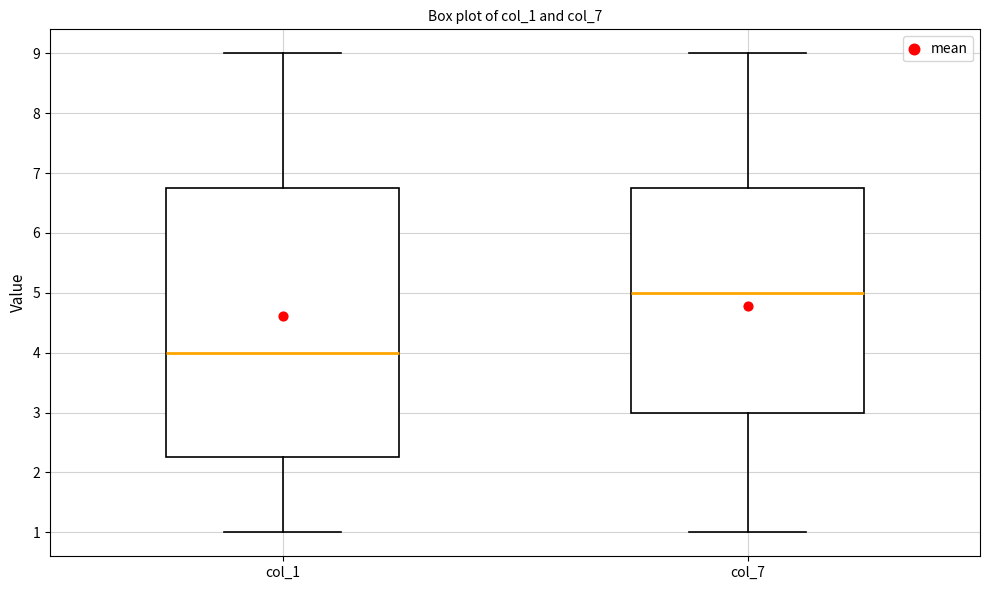

Where does the upper whisker of the box for col_7 end on the y-axis? The values are not printed on the chart, so give them approximately, as read against the axis.

9.0